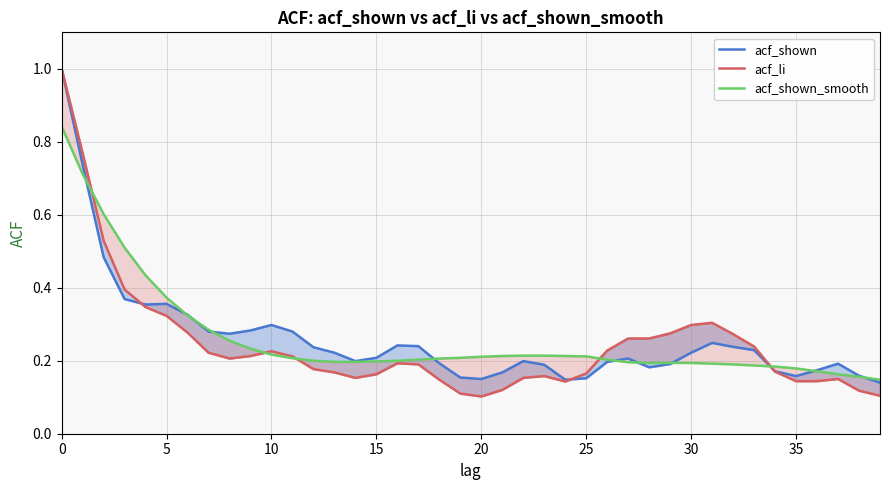

What is the value of the acf_shown point at the 33rd from the left?

0.2